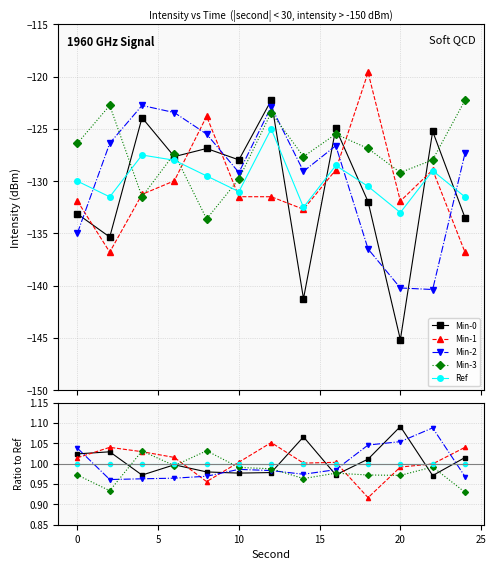

What is the minimum value for Min-3?

0.9